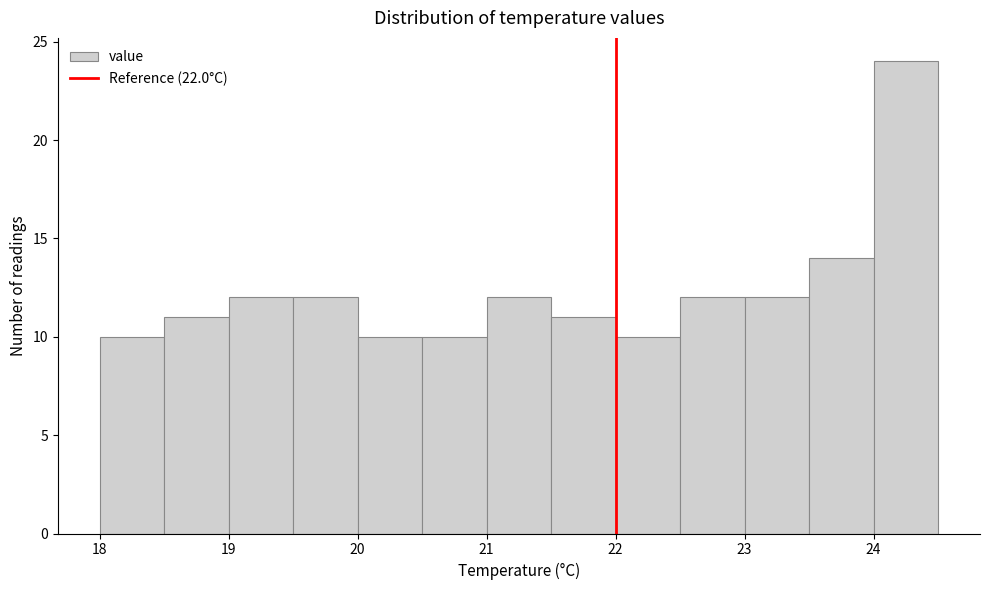

Reading left to right, transcribe this chart: for each bar, give the range it covers on the x-axis and its height. The values are not printed on the chart, so give them approximately, as read against the axis.

18.0 to 18.5: 10
18.5 to 19.0: 11
19.0 to 19.5: 12
19.5 to 20.0: 12
20.0 to 20.5: 10
20.5 to 21.0: 10
21.0 to 21.5: 12
21.5 to 22.0: 11
22.0 to 22.5: 10
22.5 to 23.0: 12
23.0 to 23.5: 12
23.5 to 24.0: 14
24.0 to 24.5: 24